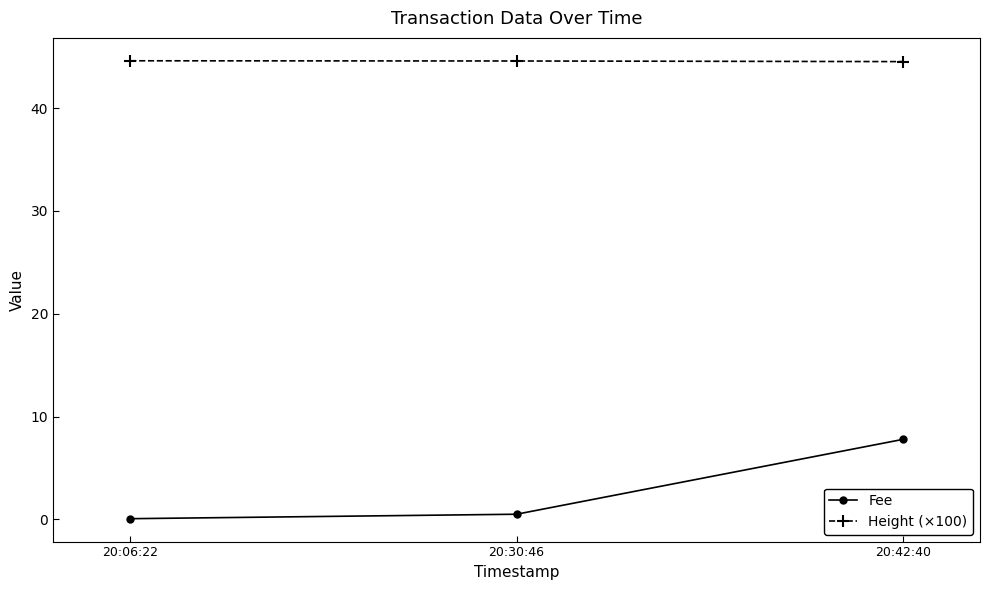

Between 20:30:46 and 20:42:40, which series saw the biggest shift?

Fee